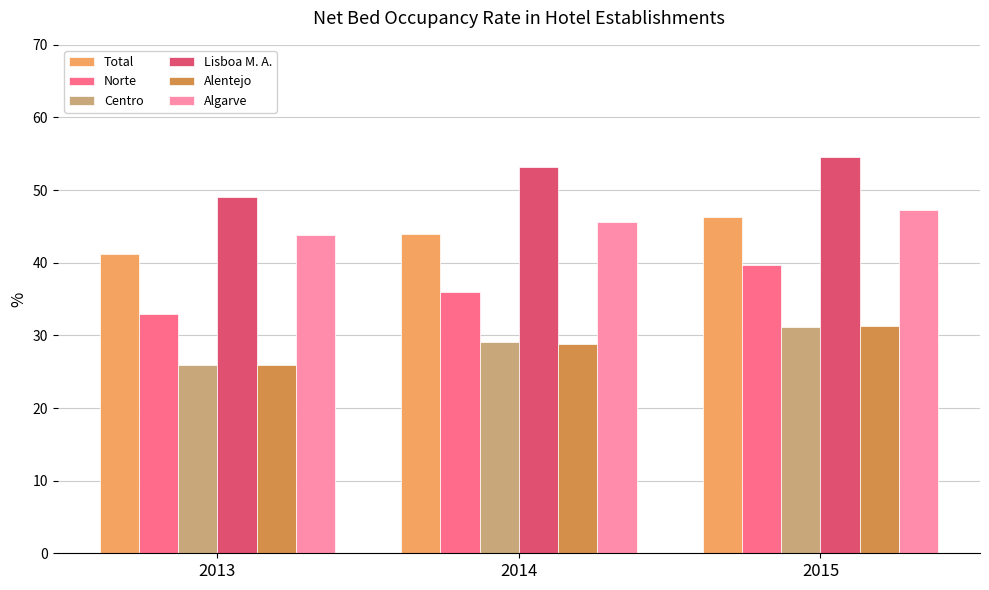

List the labels in order of Norte value, smallest first.

2013, 2014, 2015